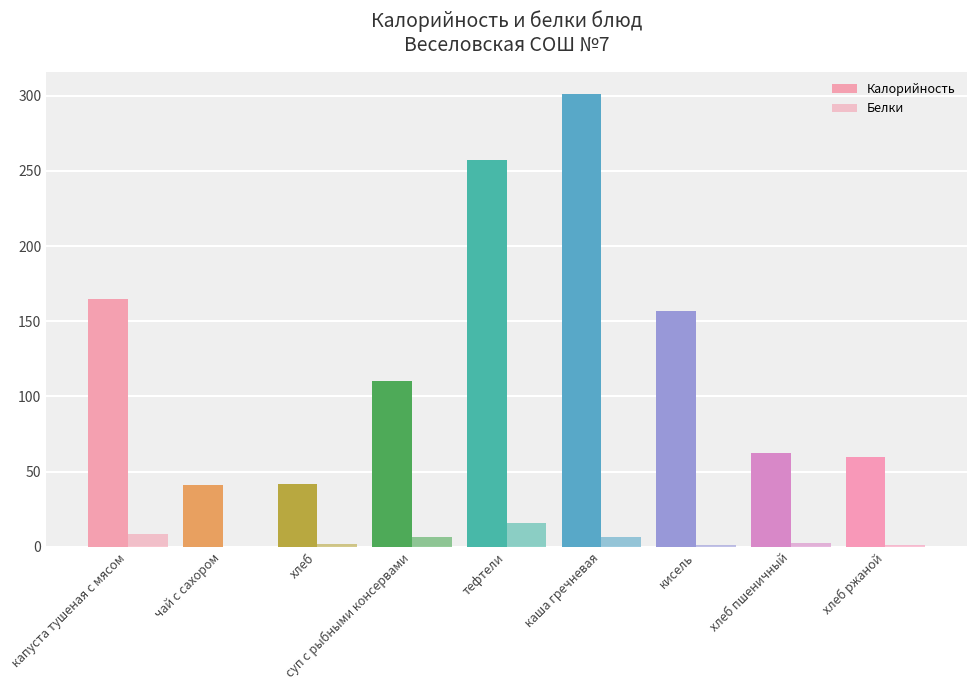

Are the bars grouped side by side (vs. stacked)?

Yes